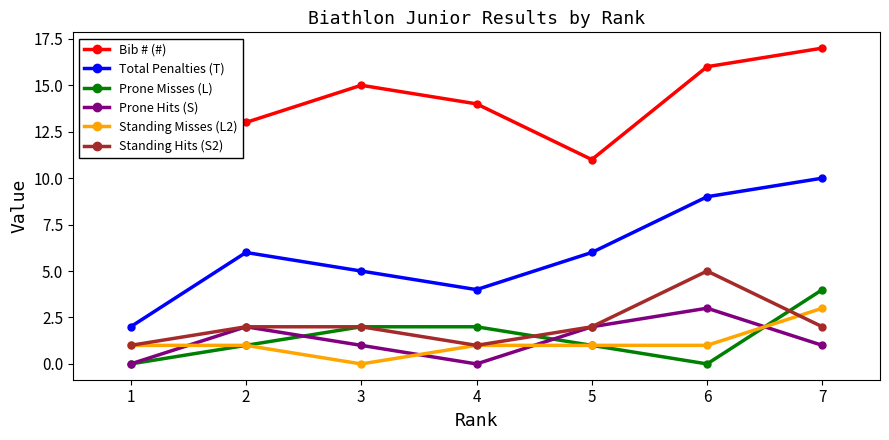

True or false: Bib # (#) and Prone Misses (L) intersect in this chart.

False